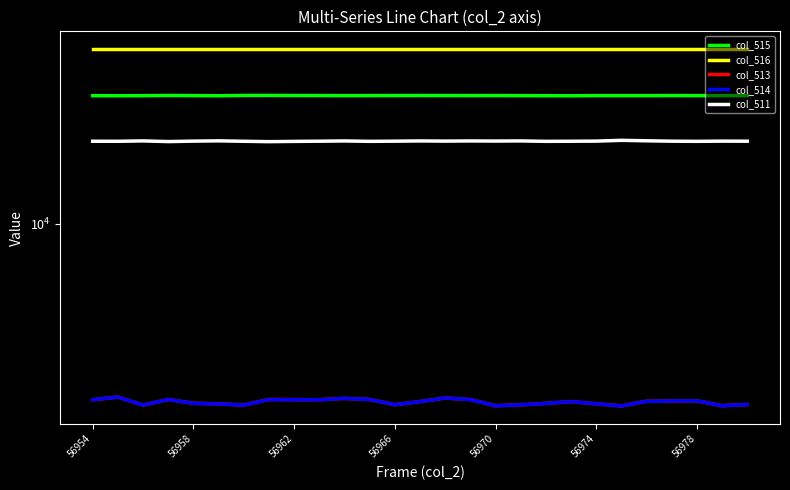

What are all the series names shown in the legend?

col_515, col_516, col_513, col_514, col_511